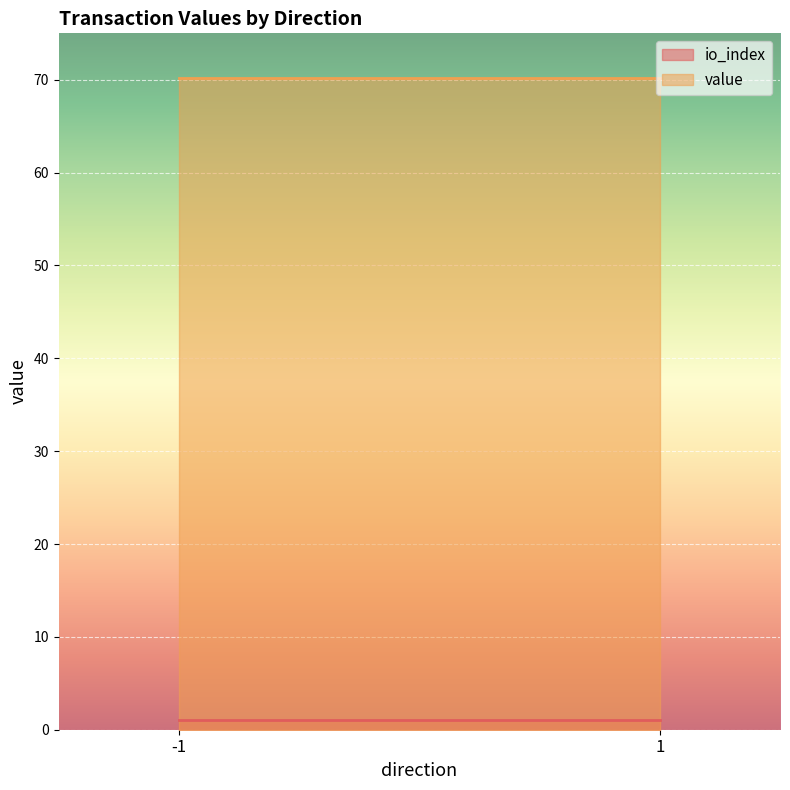

At 1, list the series in order from largest to smallest.

value, io_index